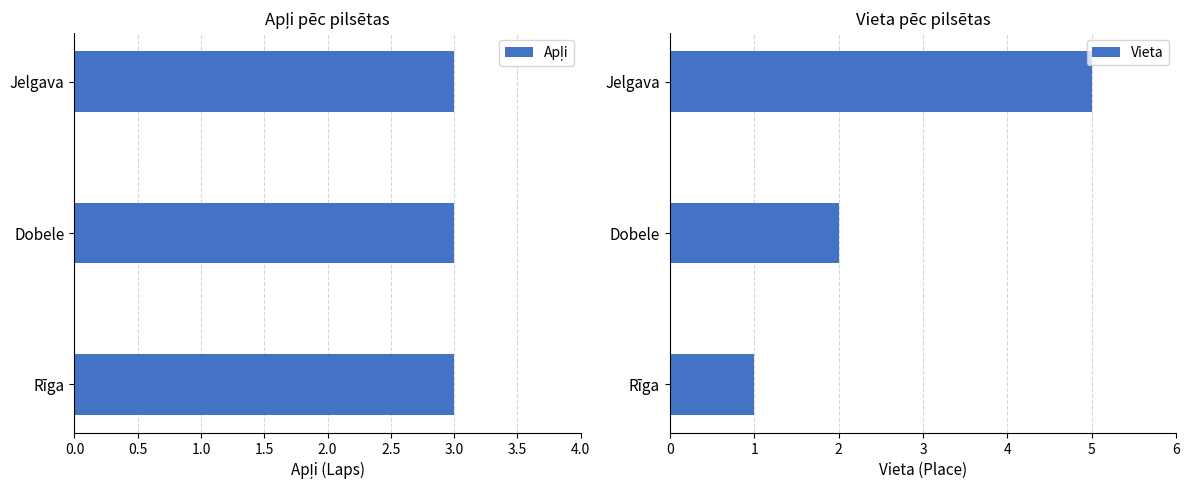

What is the minimum value for Vieta?

1